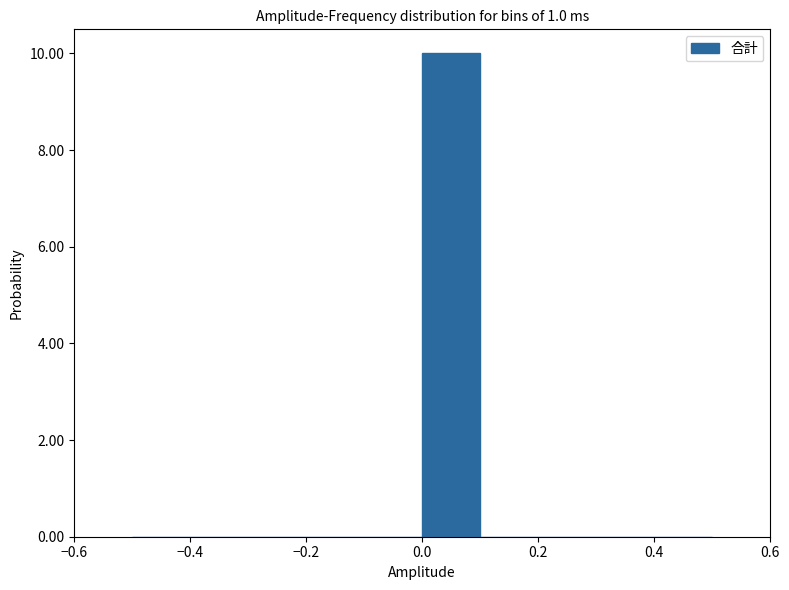

Reading left to right, transcribe this chart: for each bar, give the range it covers on the x-axis and its height. The values are not printed on the chart, so give them approximately, as read against the axis.

-0.5 to -0.4: 0
-0.4 to -0.3: 0
-0.3 to -0.2: 0
-0.2 to -0.1: 0
-0.1 to 0.0: 0
0.0 to 0.1: 10
0.1 to 0.2: 0
0.2 to 0.3: 0
0.3 to 0.4: 0
0.4 to 0.5: 0